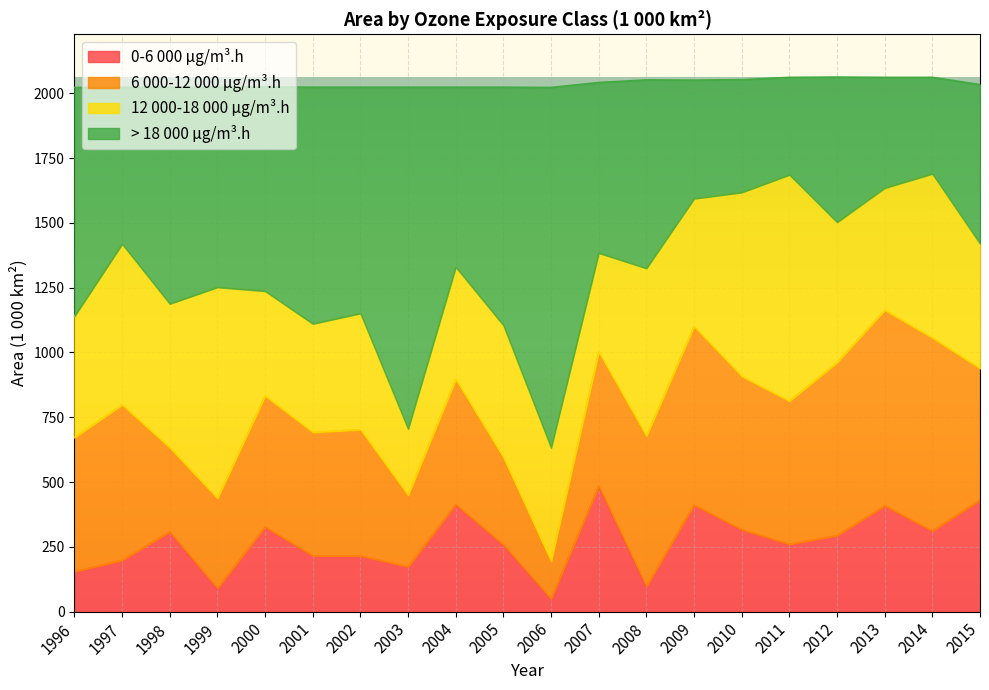

What is the total value across all series at 2000?

2025